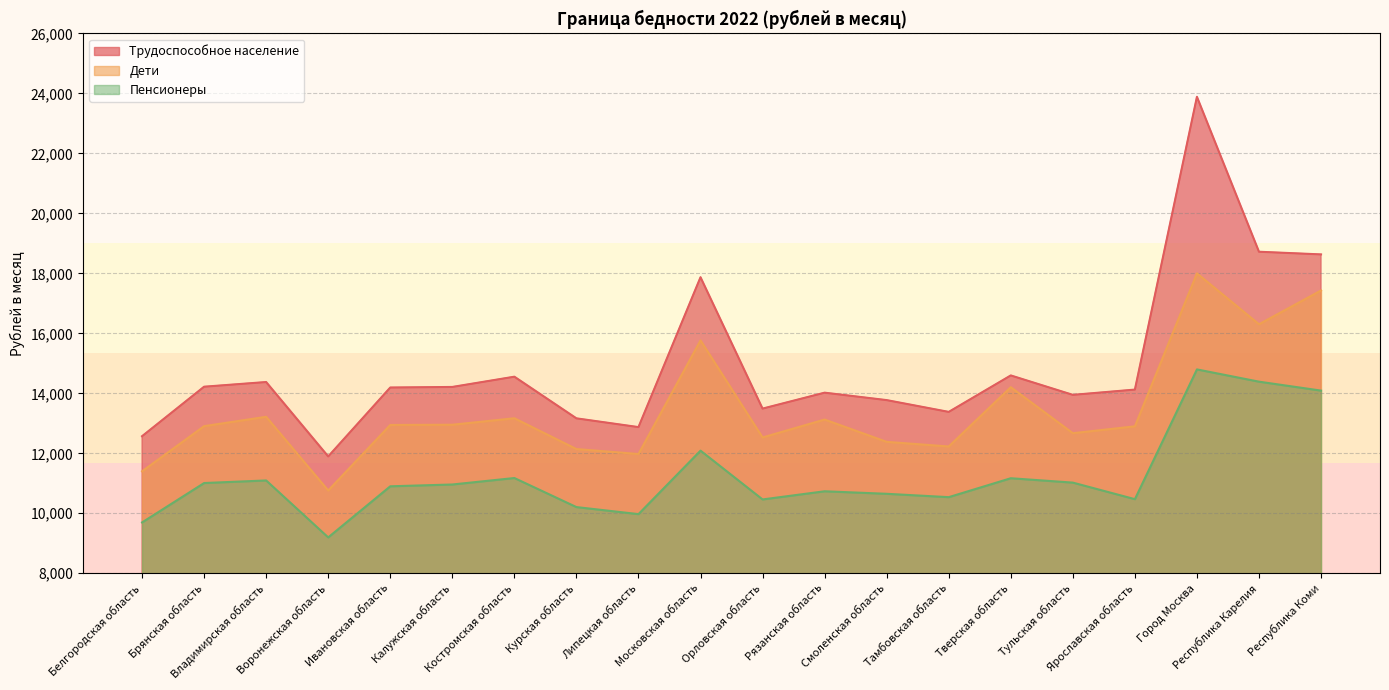

True or false: Дети and Пенсионеры intersect in this chart.

False